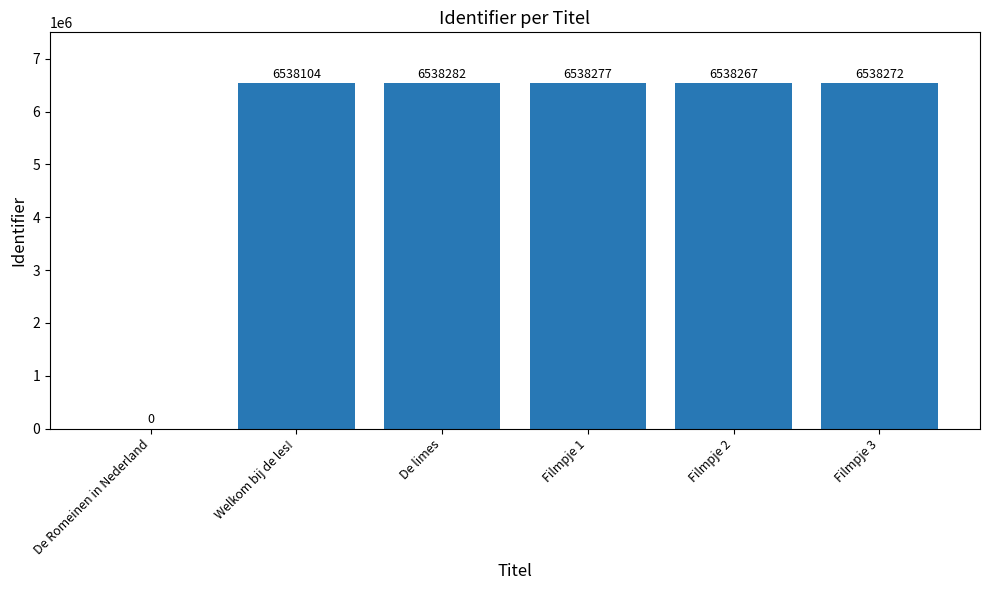

What is the change in value from Welkom bij de les! to Filmpje 2?

+163